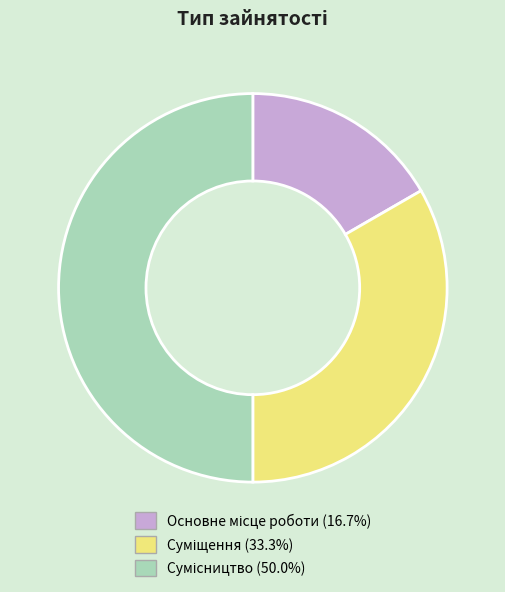

Which slice is the smallest?

Основне місце роботи